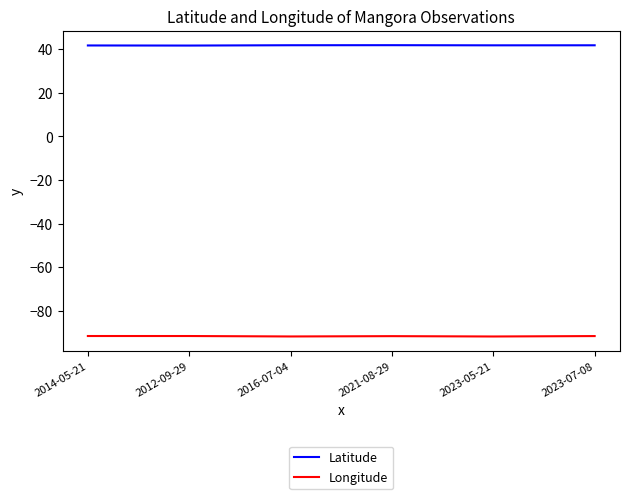

The value of Longitude at 2023-05-21 is -91.7. True or false?

True